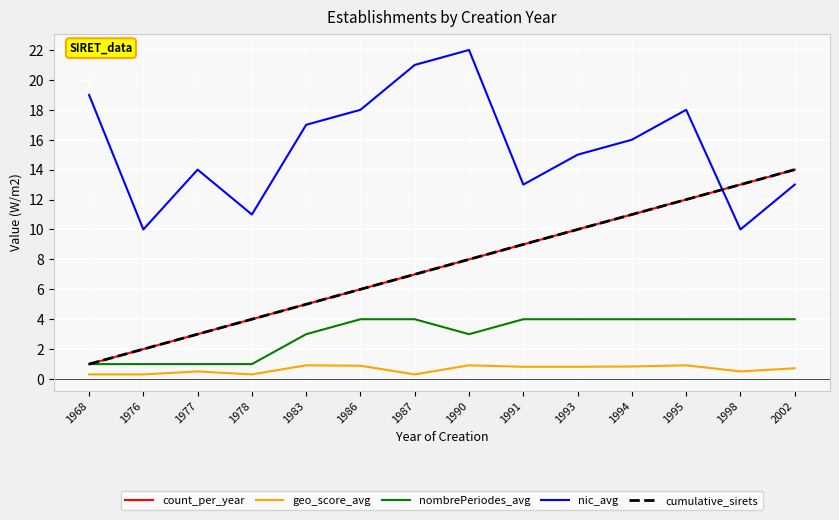

What is the approximate value of geo_score_avg at 1976?

0.3